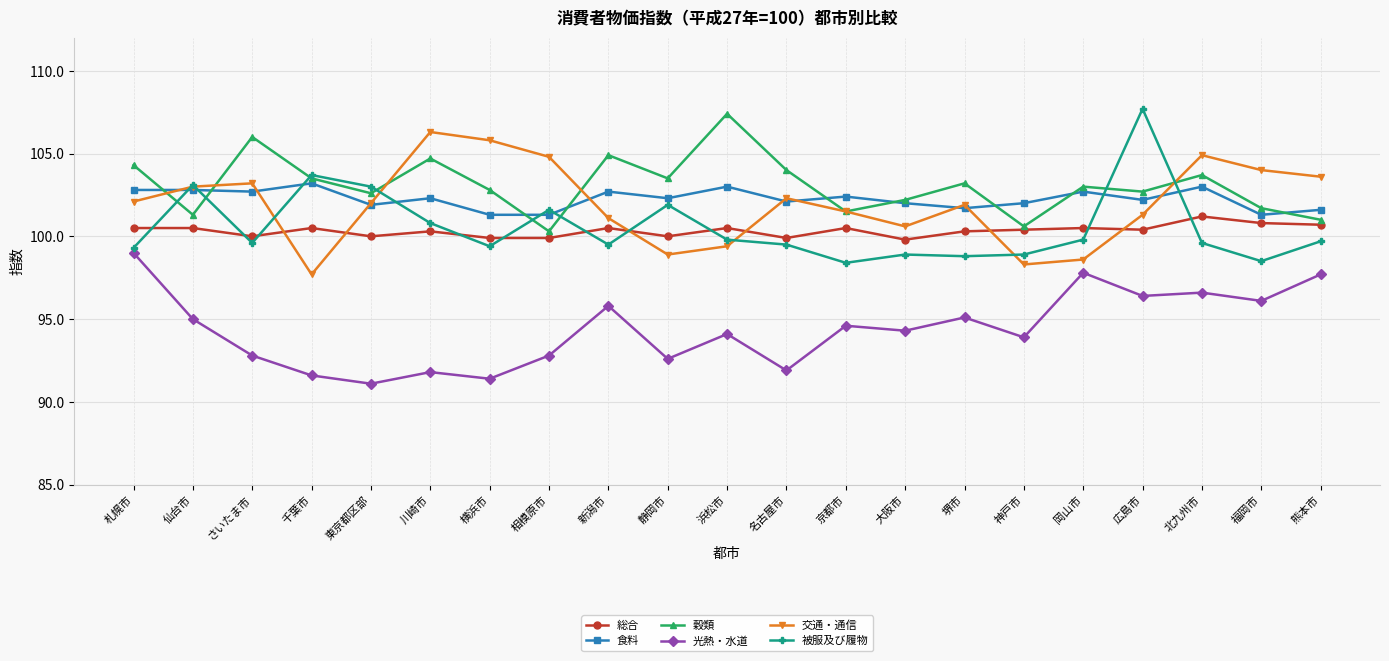

What is the lowest value of the 穀類 series?

100.3